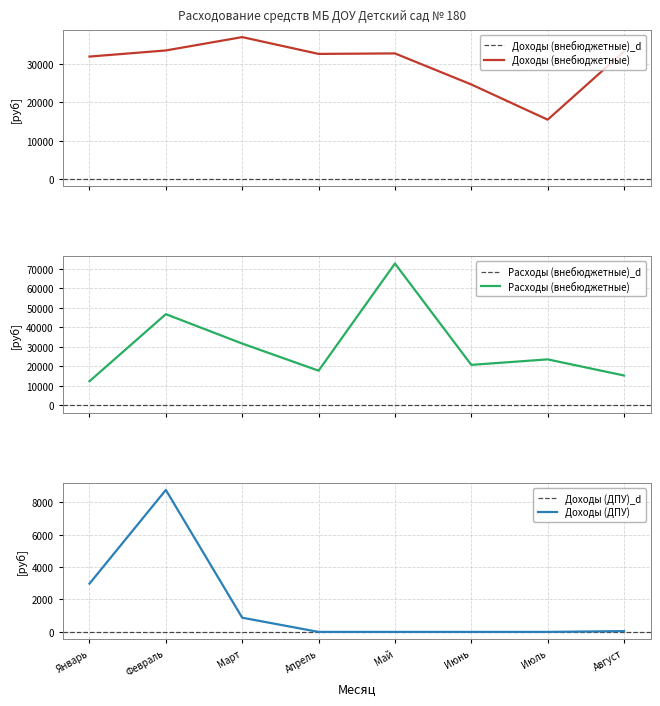

True or false: Доходы (внебюджетные) and Доходы (ДПУ) cross at least once.

False